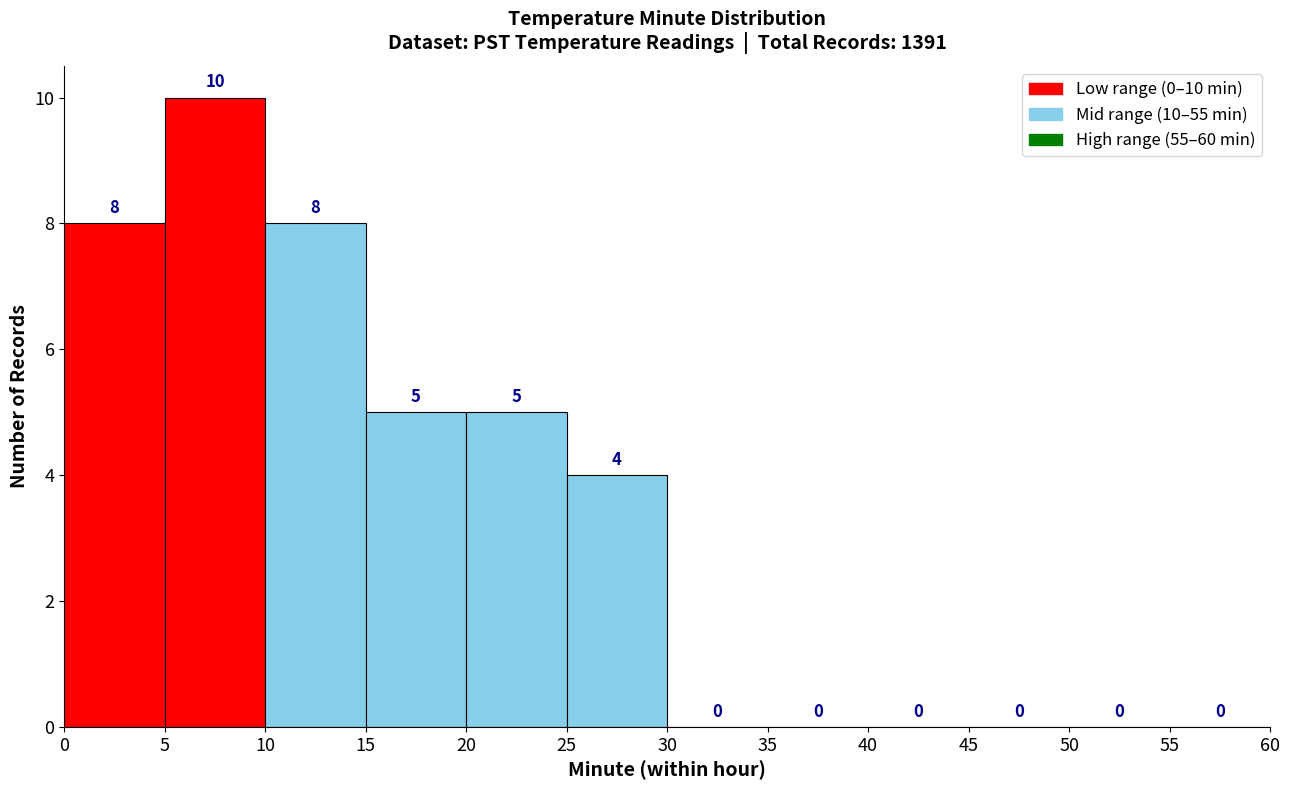

Over which range of the x-axis is the bar tallest?

5 to 10